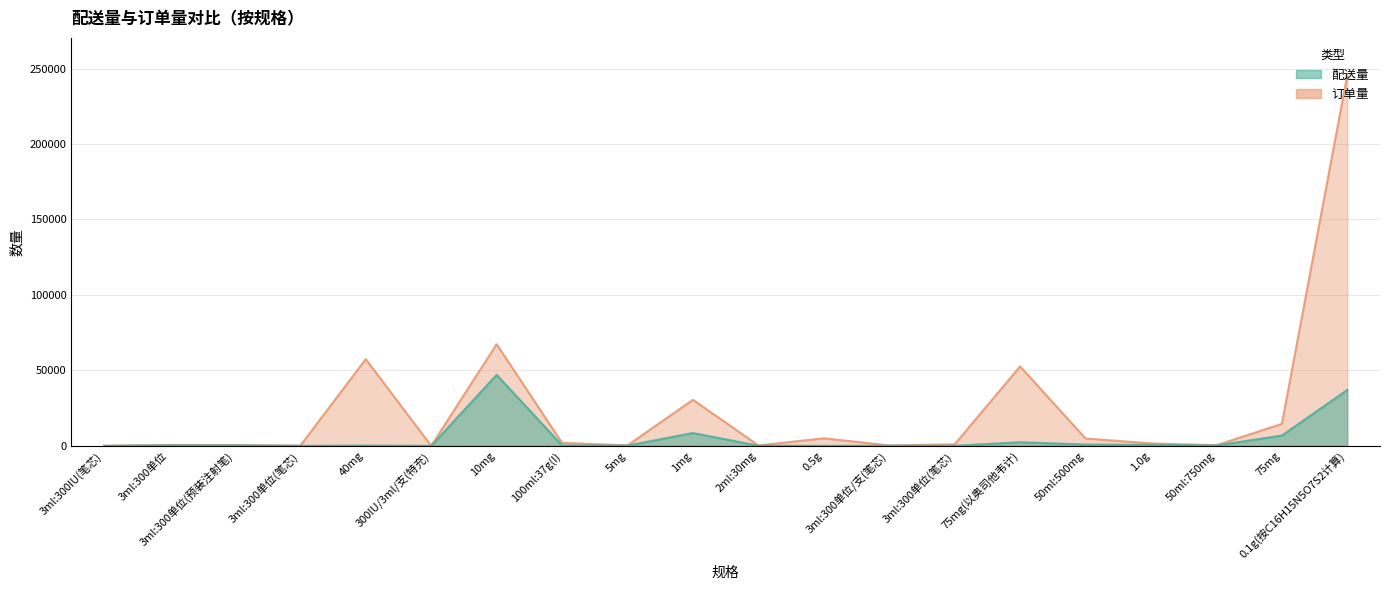

True or false: 订单量 and 配送量 intersect in this chart.

False